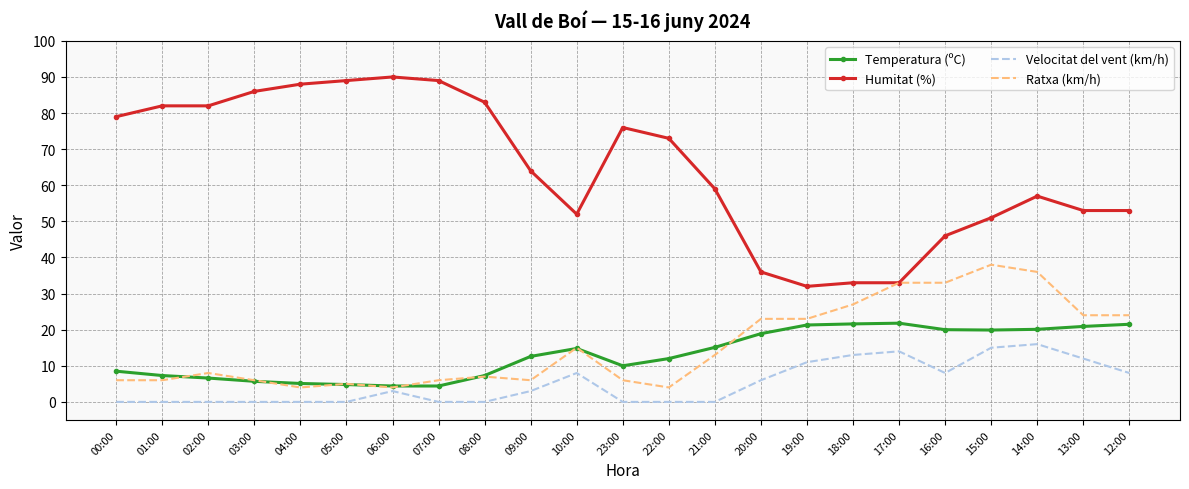

The Ratxa (km/h) series shows 15.0 at 10:00. True or false?

True